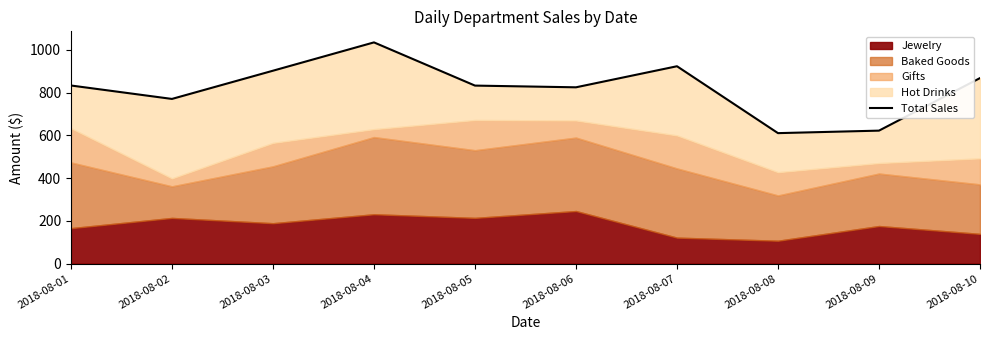

List the labels in order of value, smallest first.

2018-08-08, 2018-08-09, 2018-08-02, 2018-08-06, 2018-08-05, 2018-08-01, 2018-08-10, 2018-08-03, 2018-08-07, 2018-08-04